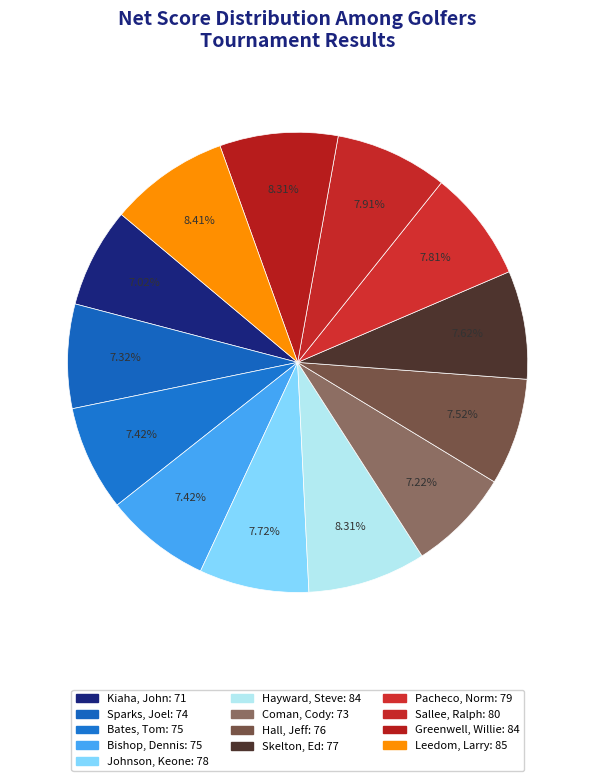

How many segments does this pie chart have?

13